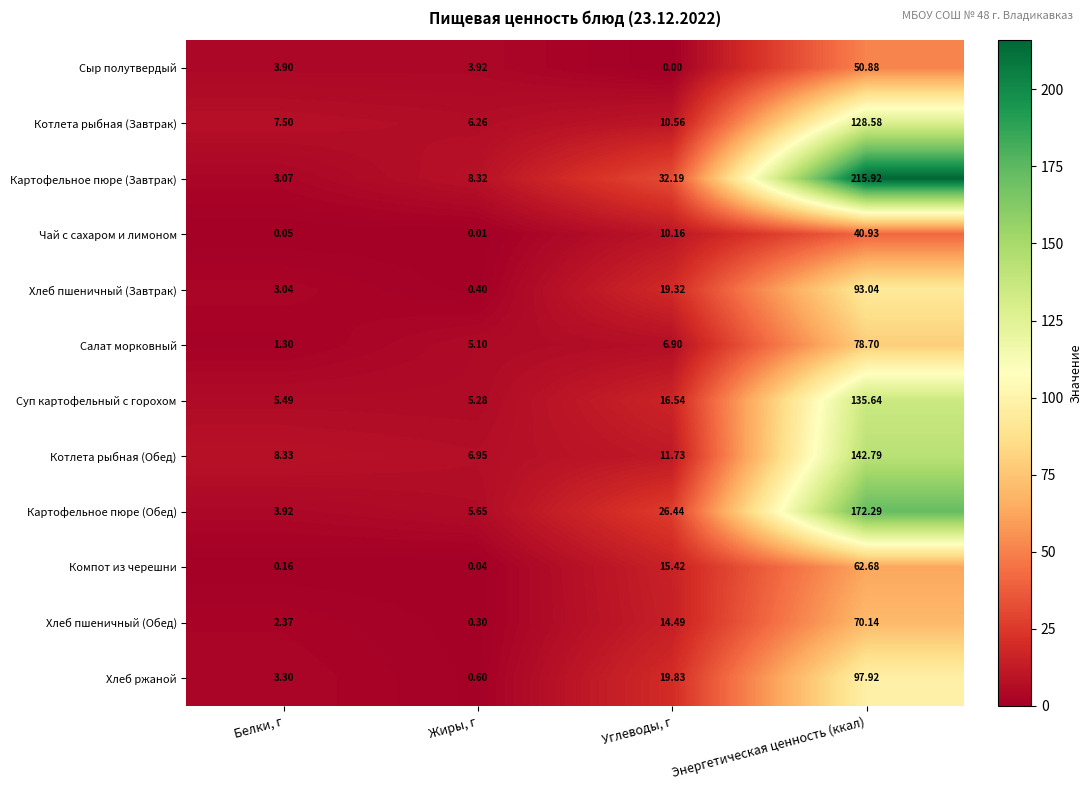

Is the value of Котлета рыбная (Обед) at Углеводы, г greater than the value of Чай с сахаром и лимоном at Углеводы, г?

Yes